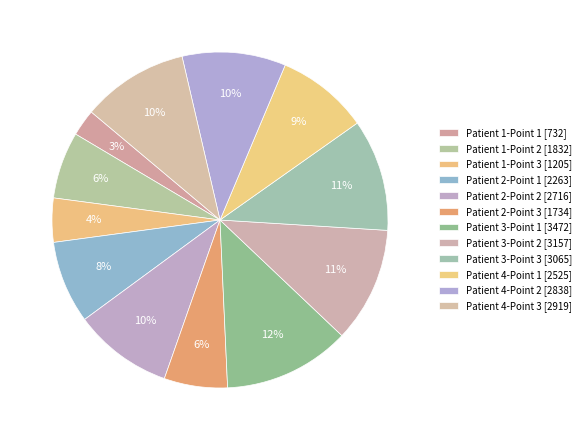

Rank the categories by value from lowest to highest.

Patient 1-Point 1, Patient 1-Point 3, Patient 2-Point 3, Patient 1-Point 2, Patient 2-Point 1, Patient 4-Point 1, Patient 2-Point 2, Patient 4-Point 2, Patient 4-Point 3, Patient 3-Point 3, Patient 3-Point 2, Patient 3-Point 1